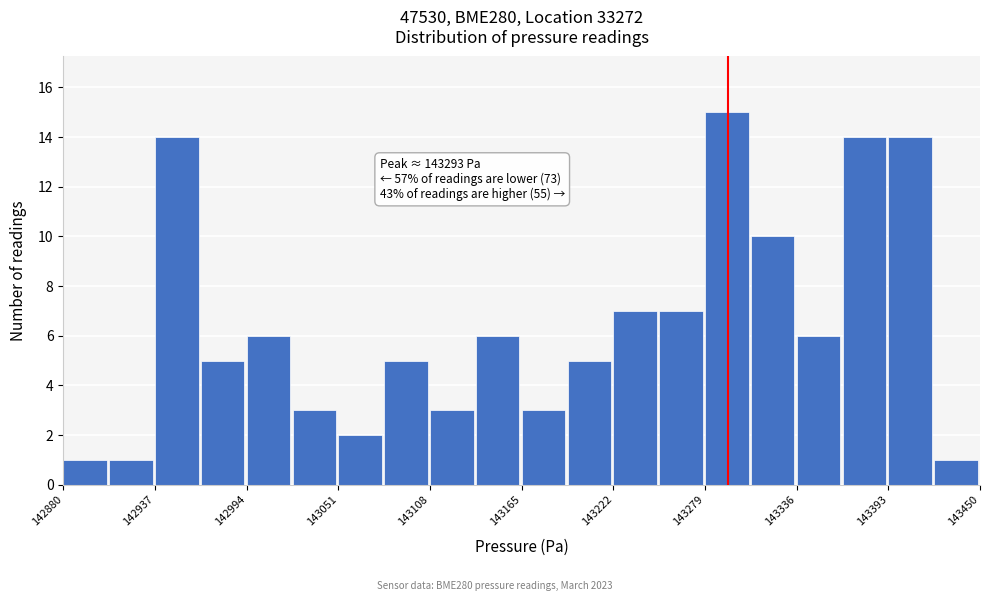

Read against the x-axis, roughly where is the centre of the tallest bar?

143290